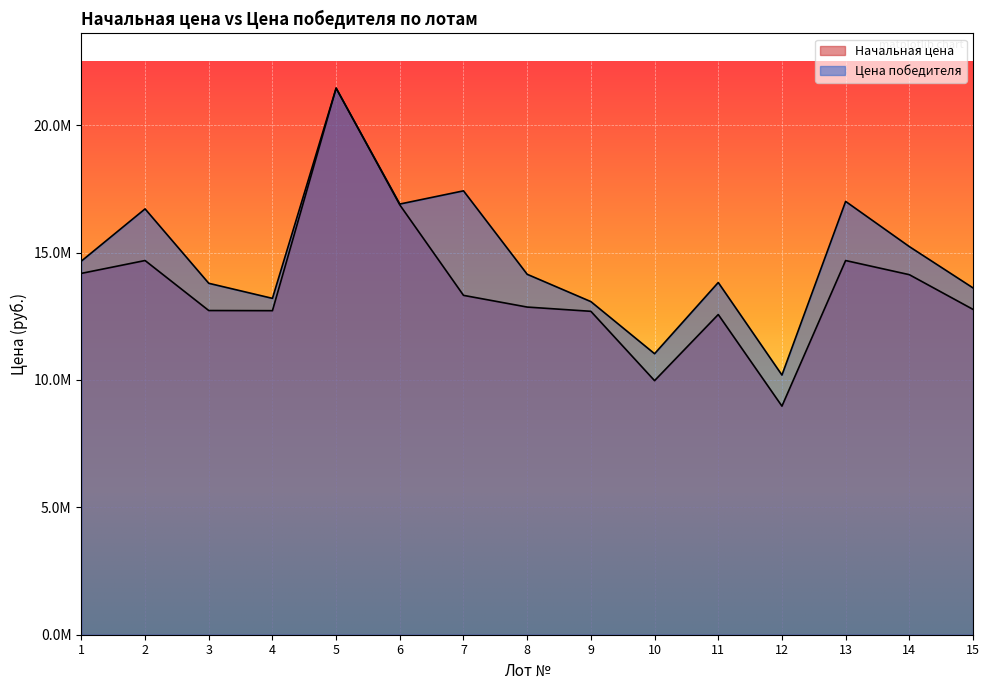

True or false: Цена победителя and Начальная цена cross at least once.

False